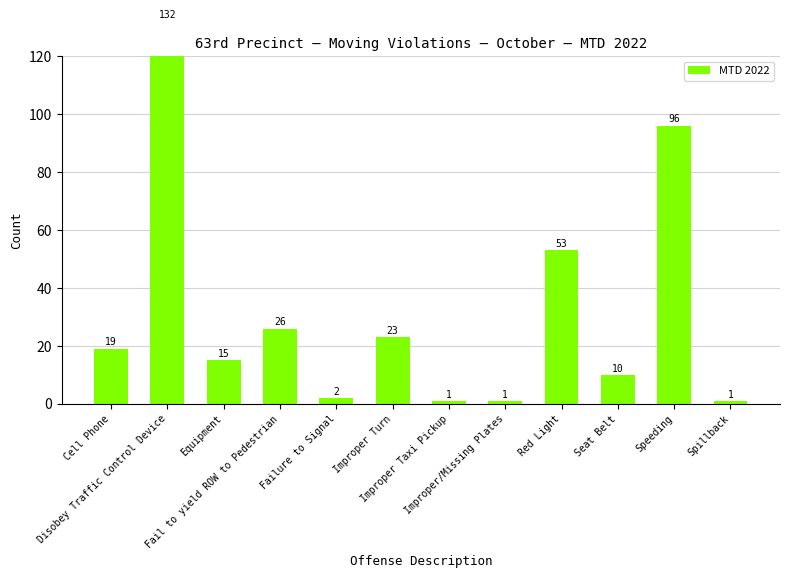

List the labels in order of value, smallest first.

Improper Taxi Pickup, Improper/Missing Plates, Spillback, Failure to Signal, Seat Belt, Equipment, Cell Phone, Improper Turn, Fail to yield ROW to Pedestrian, Red Light, Speeding, Disobey Traffic Control Device